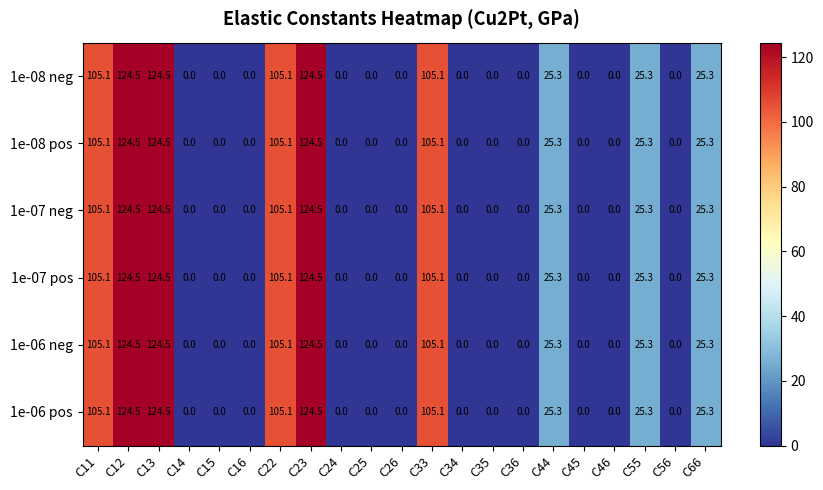

Is it true that 1e-06 neg equals 0.0 at C14?

True